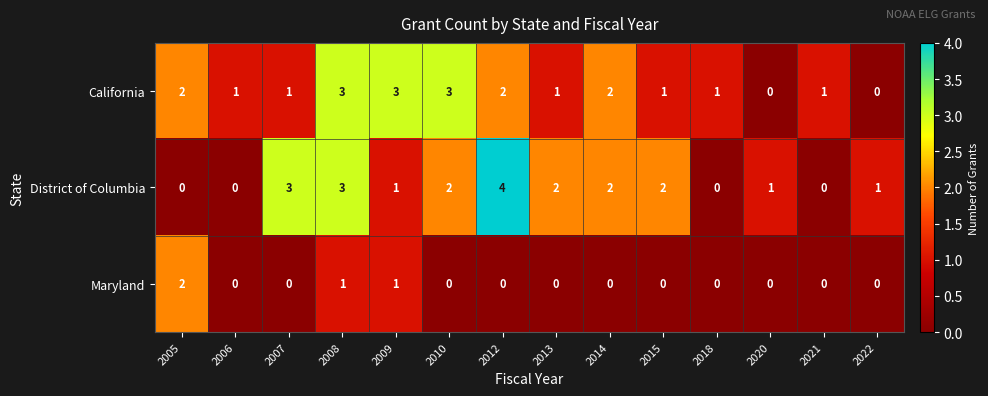

List the series in order of their peak value, lowest first.

Maryland, California, District of Columbia